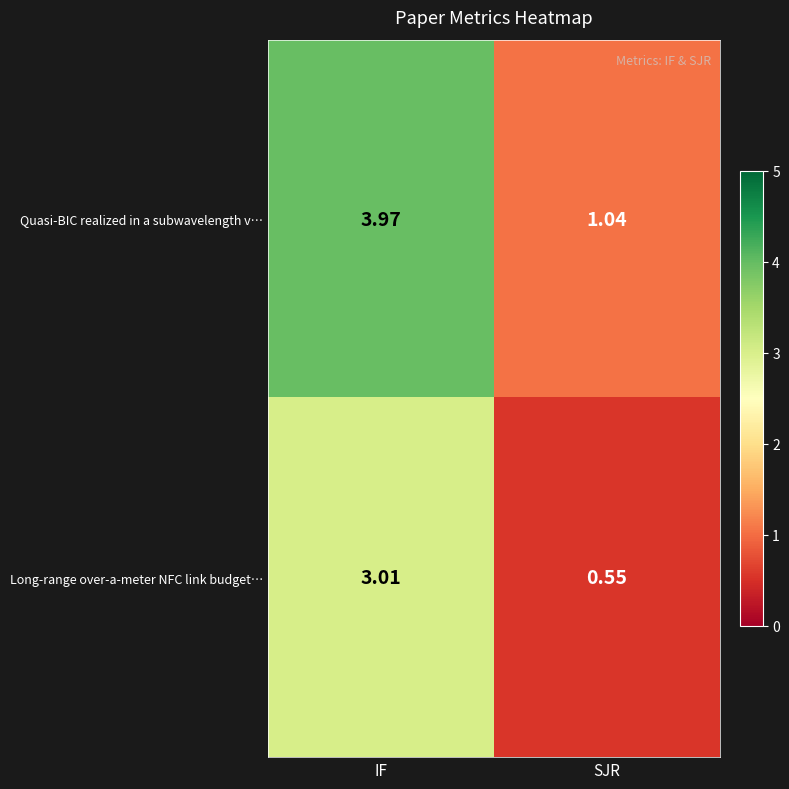

Which category has the highest value across all series?

IF